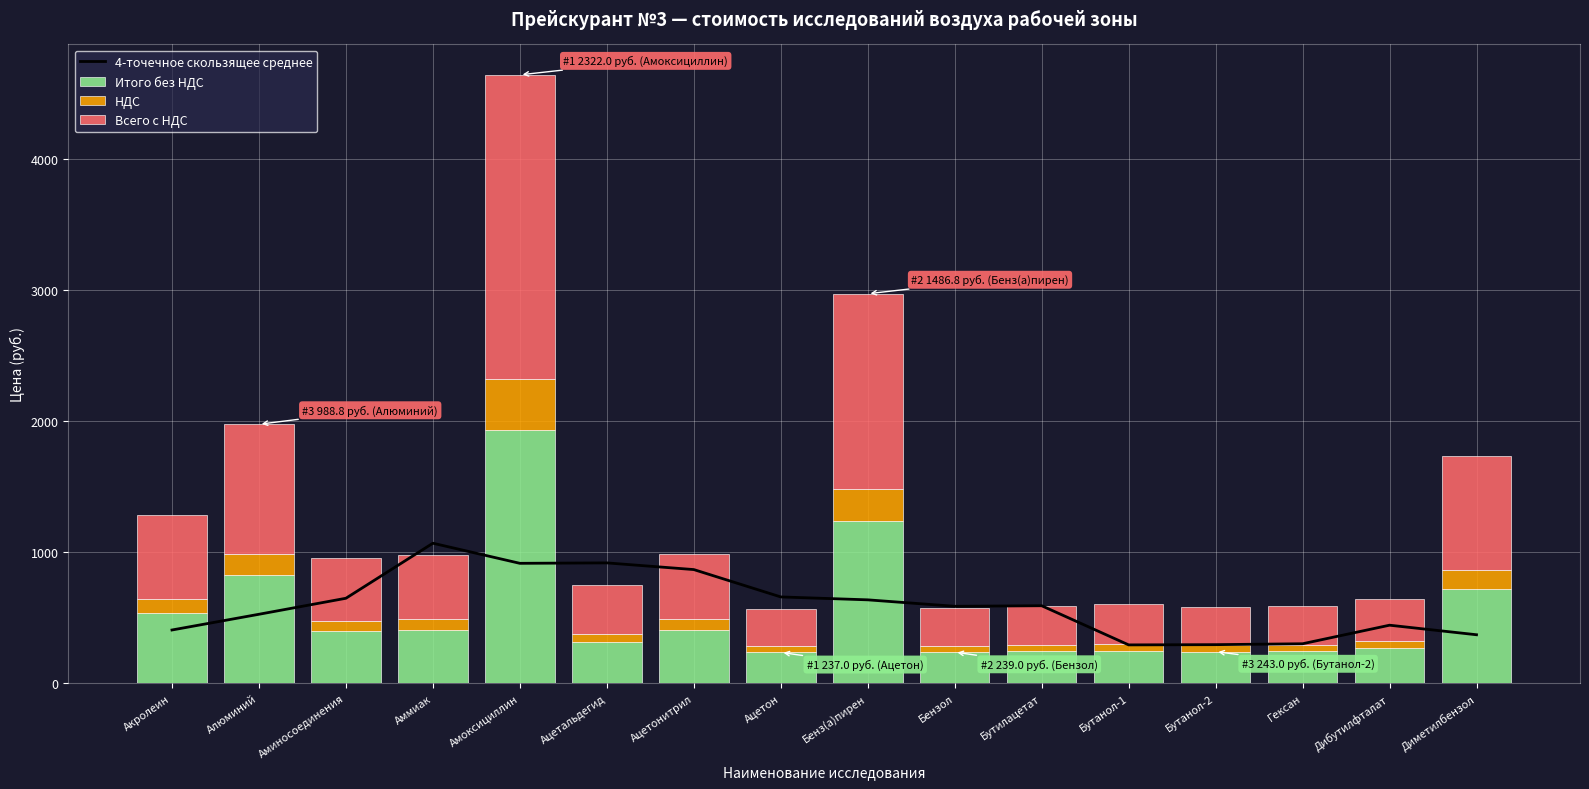

How many groups of bars are there?

16